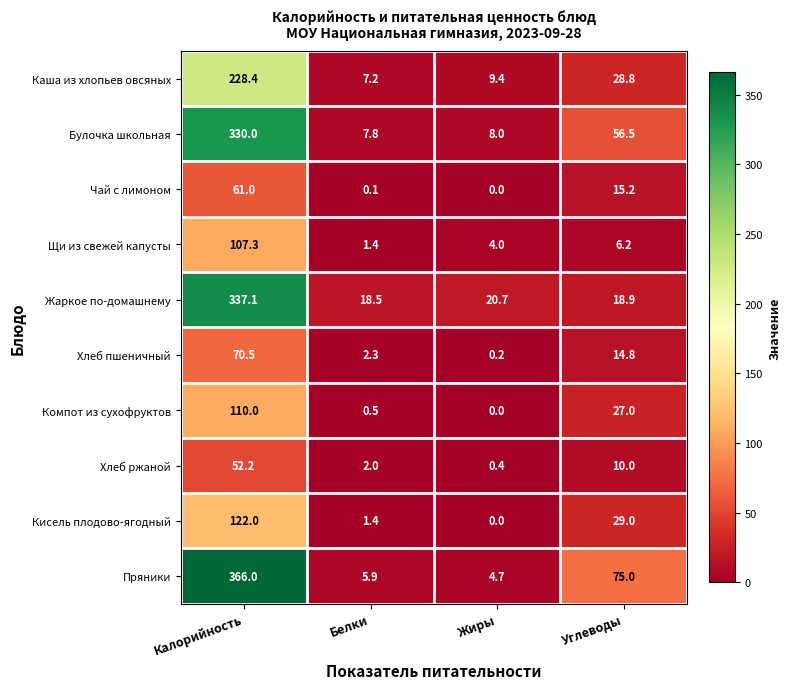

Where does the Пряники series first go above 75?

Калорийность